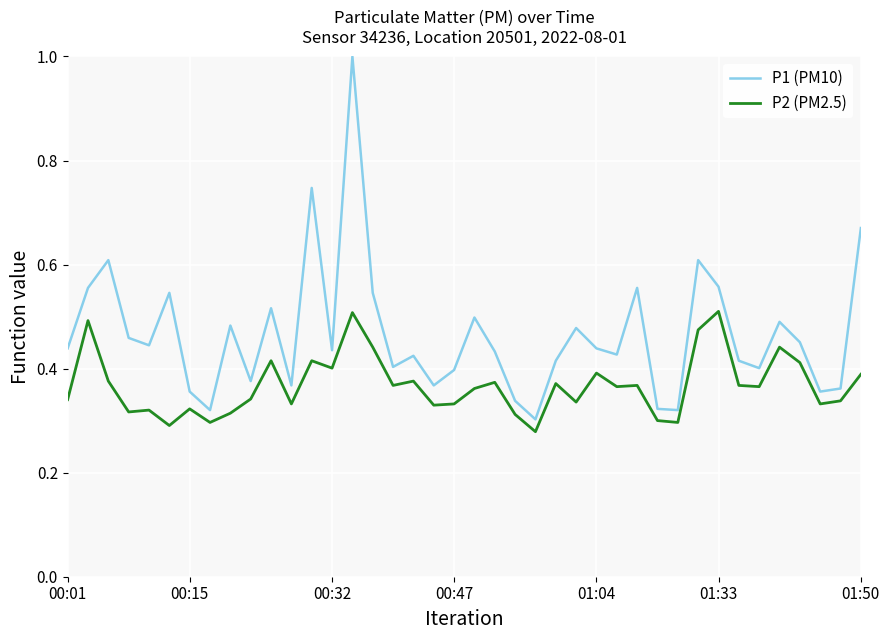

What is the highest value of the P1 (PM10) series?

1.0